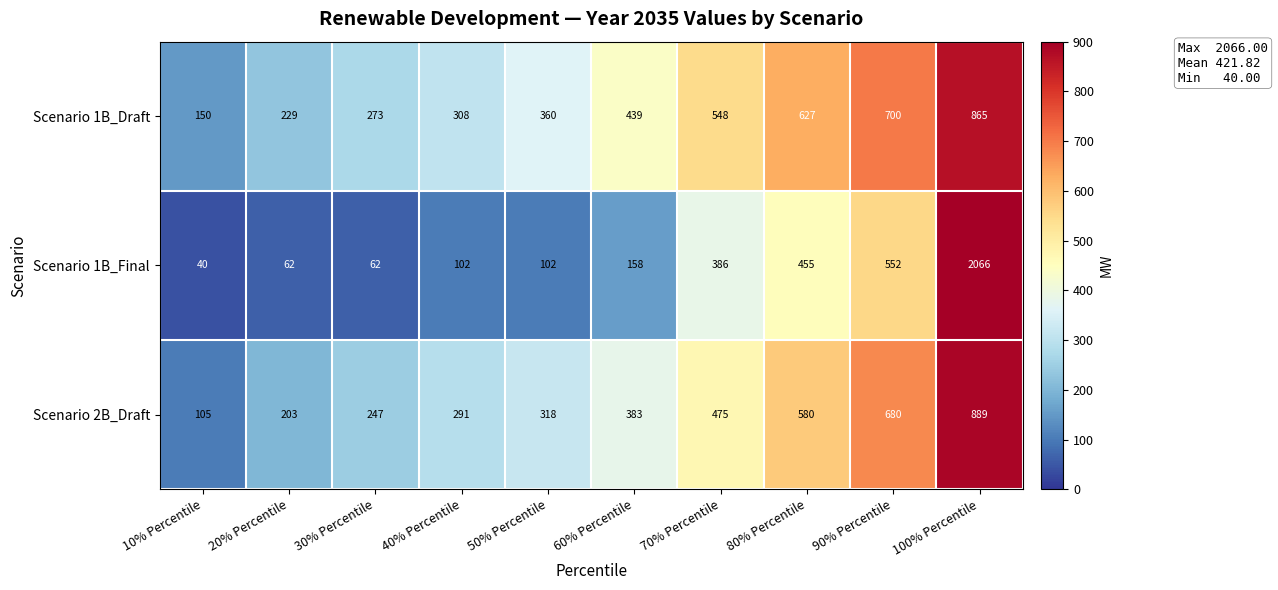

Rank the series by their maximum value, from lowest to highest.

Scenario 1B_Draft, Scenario 2B_Draft, Scenario 1B_Final